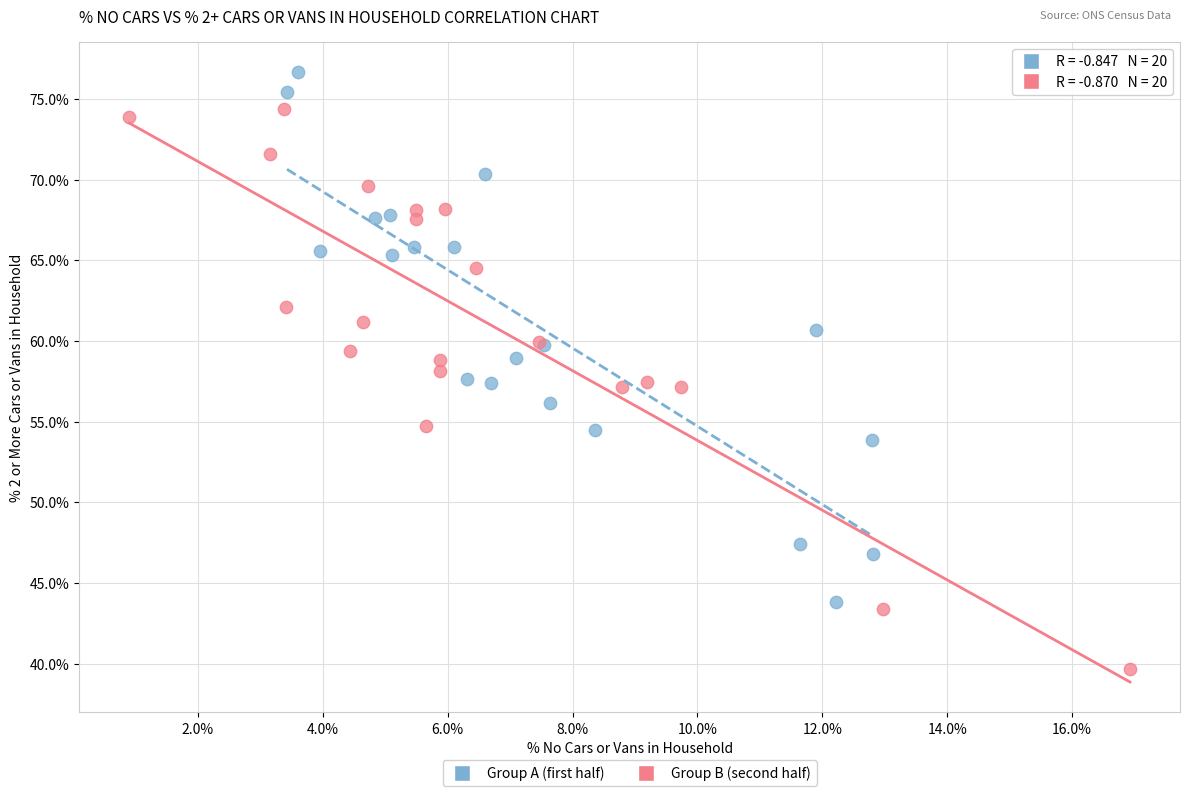

What are all the series names shown in the legend?

Group A (first half), Group B (second half)